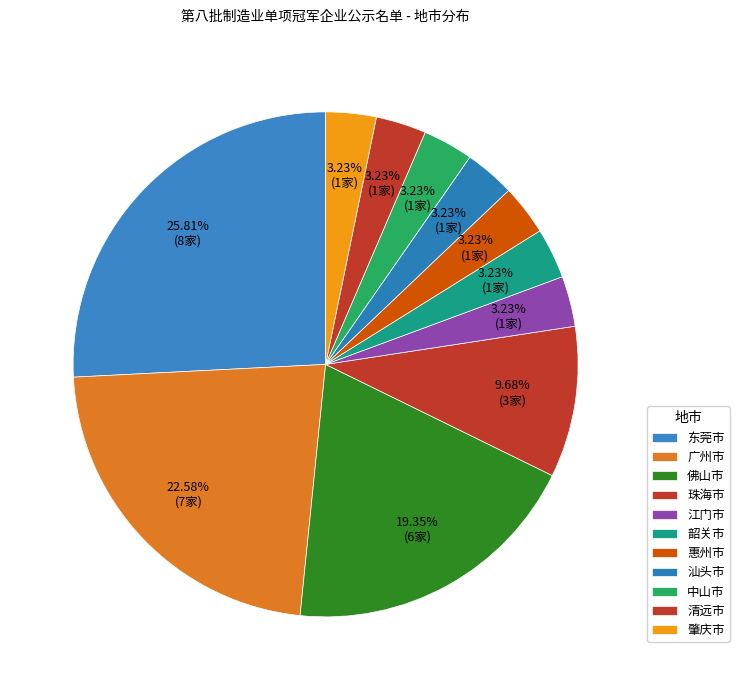

The 珠海市 slice represents 20% of the pie. True or false?

False